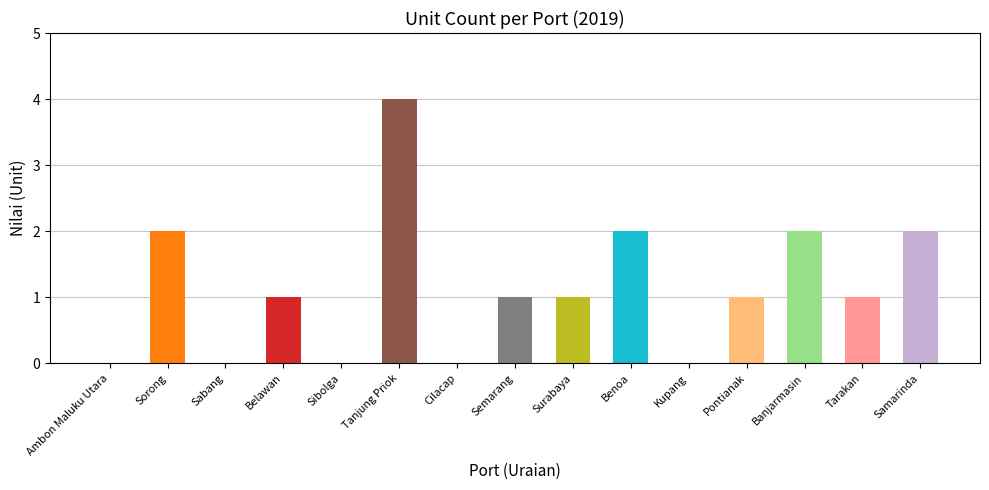

At which label is the value closest to 2?

Sorong